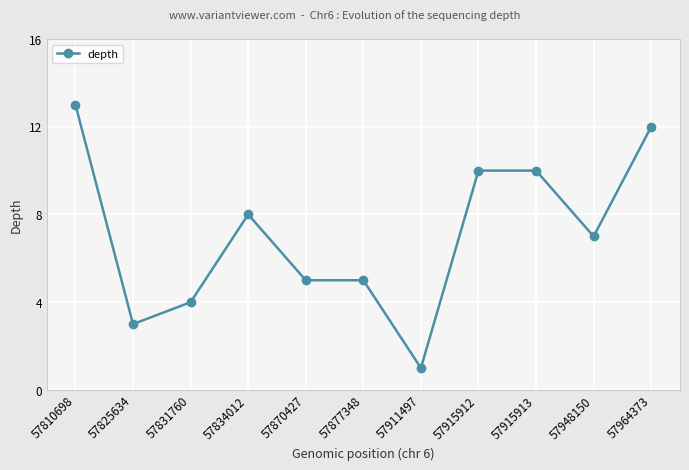

True or false: the data shows 8 at 57834012.

True